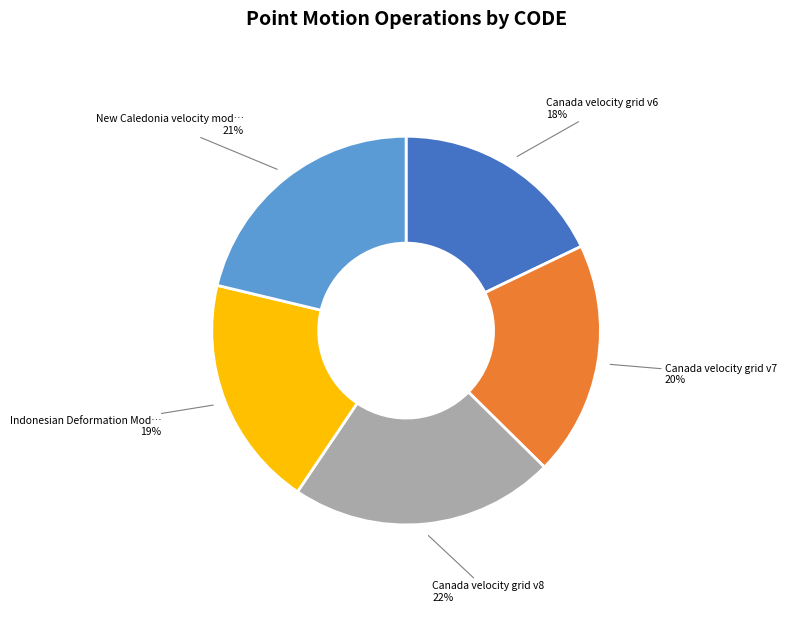

Is there a majority slice in this chart?

No